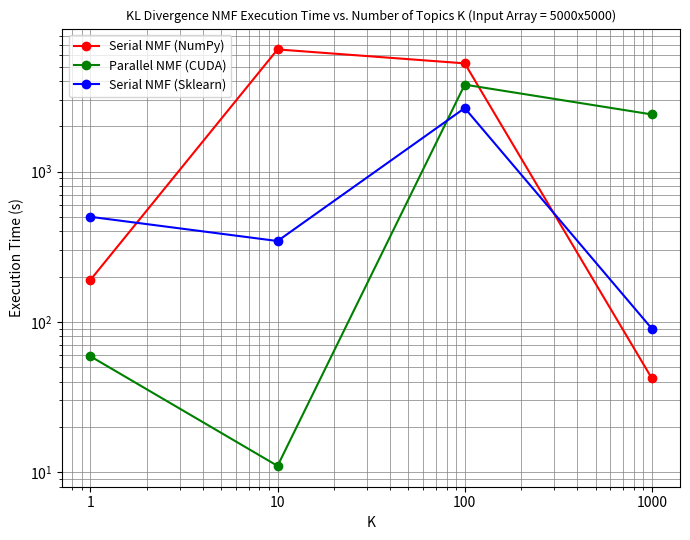

At which category does the chart reach its peak across all series?

10